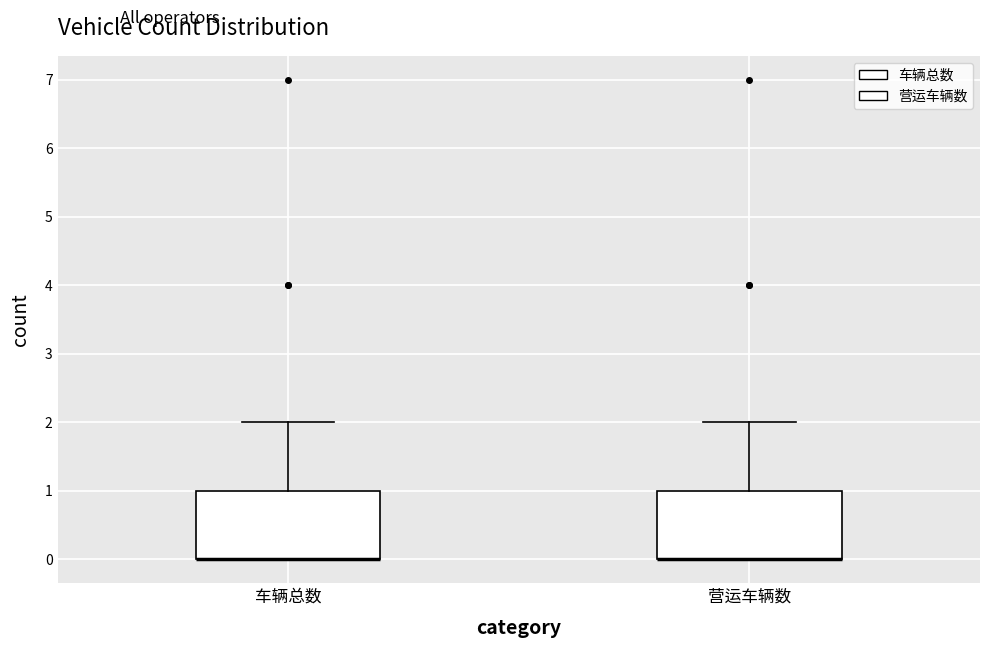

Reading left to right, read every box against the y-axis: the position of its median line, the range the box covers, and the ends of its whiskers. The values are not printed on the chart, so give them approximately, as read against the axis.

车辆总数: median 0 (drawn on the box's lower edge), box 0 to 1, whiskers 0 to 2
营运车辆数: median 0 (drawn on the box's lower edge), box 0 to 1, whiskers 0 to 2